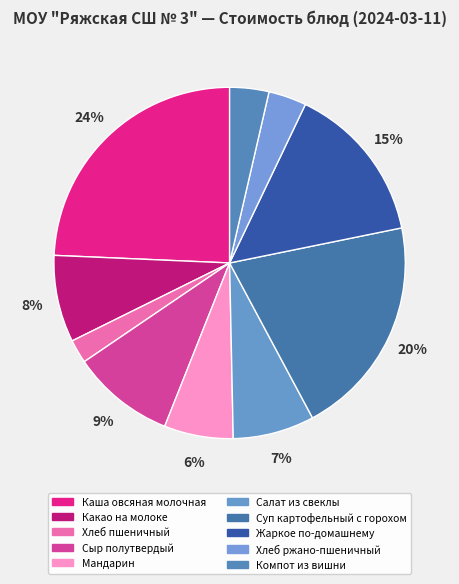

What is the largest slice in the pie chart?

Каша овсяная молочная